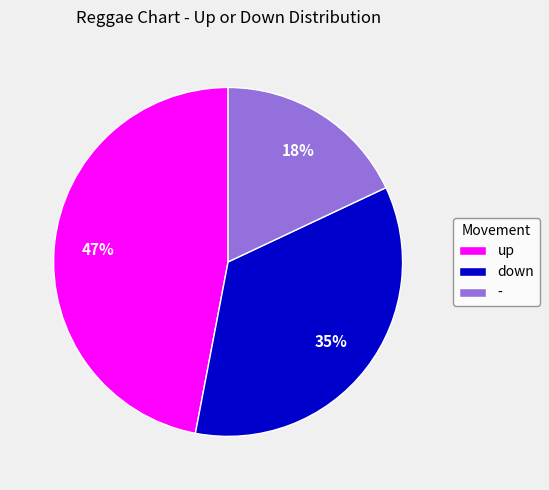

Is it true that up is 56% of the pie?

False